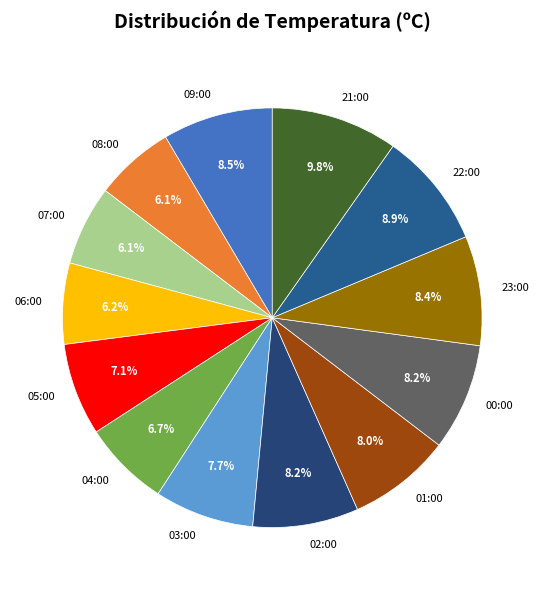

Which has a higher value, 23:00 or 08:00?

23:00